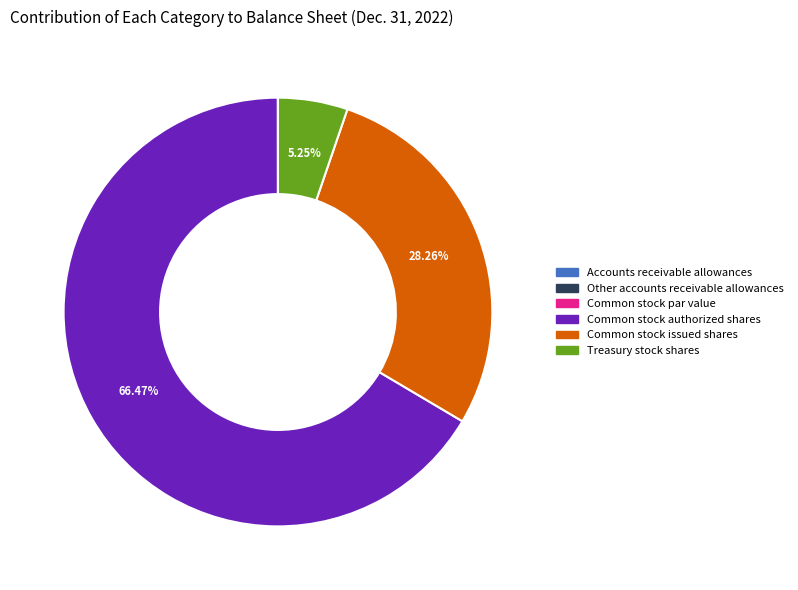

Which category has the biggest portion of the pie?

Common stock authorized shares